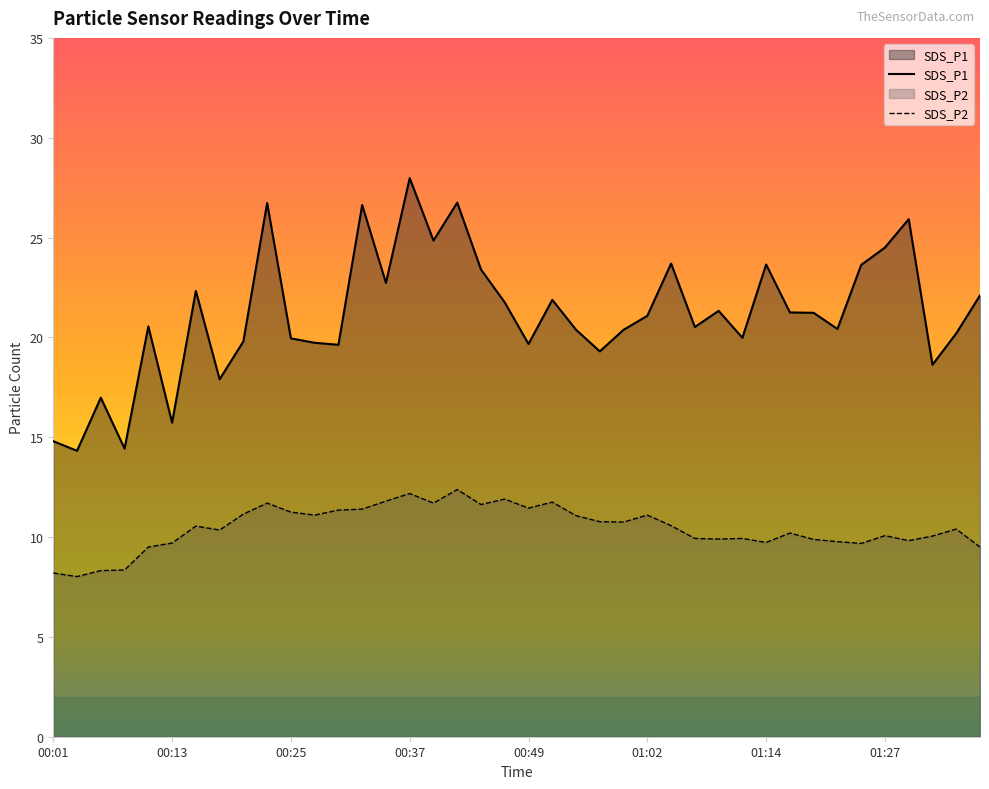

What is the sum of the SDS_P2 values at 00:52 and 01:14?

21.5